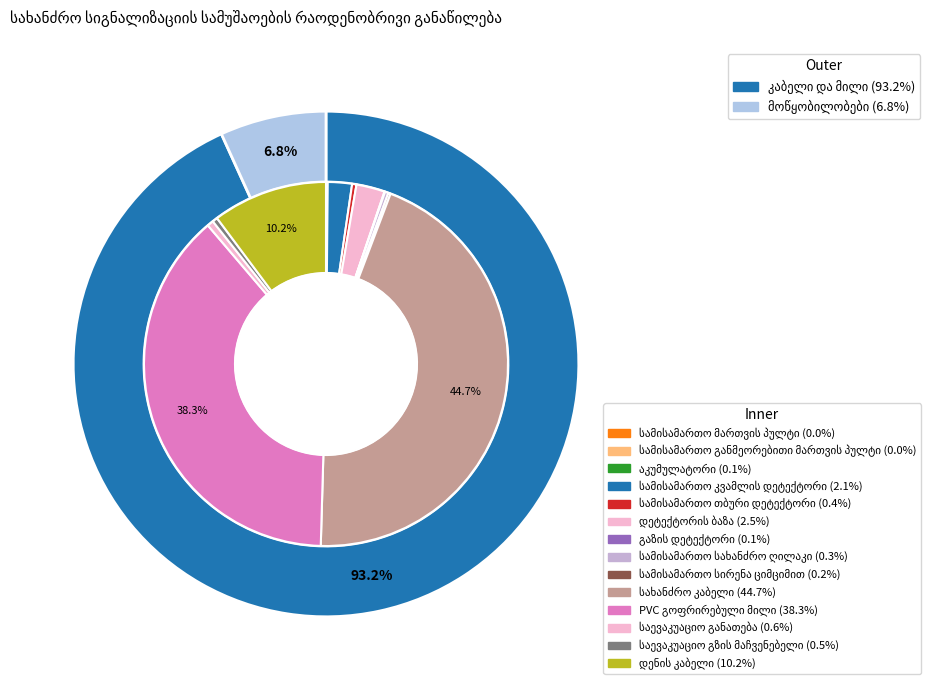

The დენის კაბელი slice represents 21% of the pie. True or false?

False